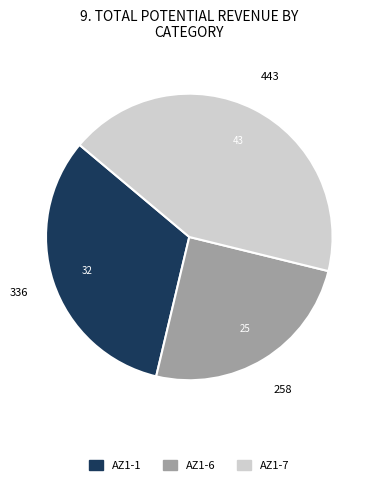

True or false: AZ1-6 accounts for 25% of the total.

True